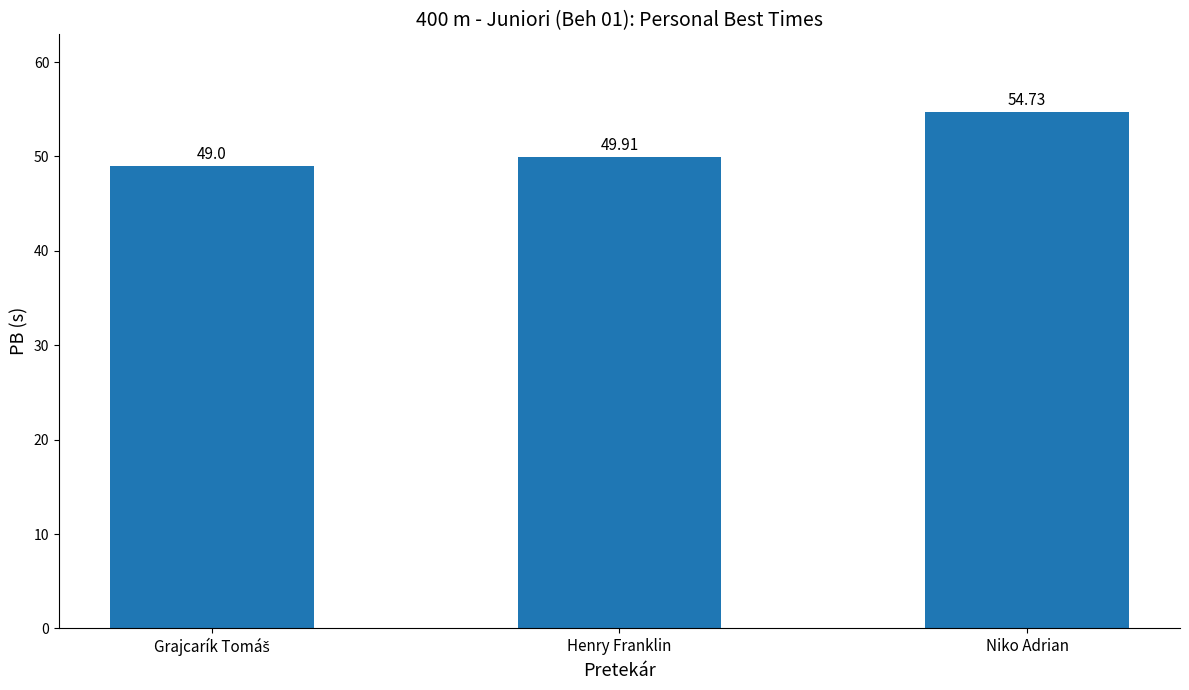

Approximately how many times larger is the value at Henry Franklin compared to Niko Adrian?

0.9